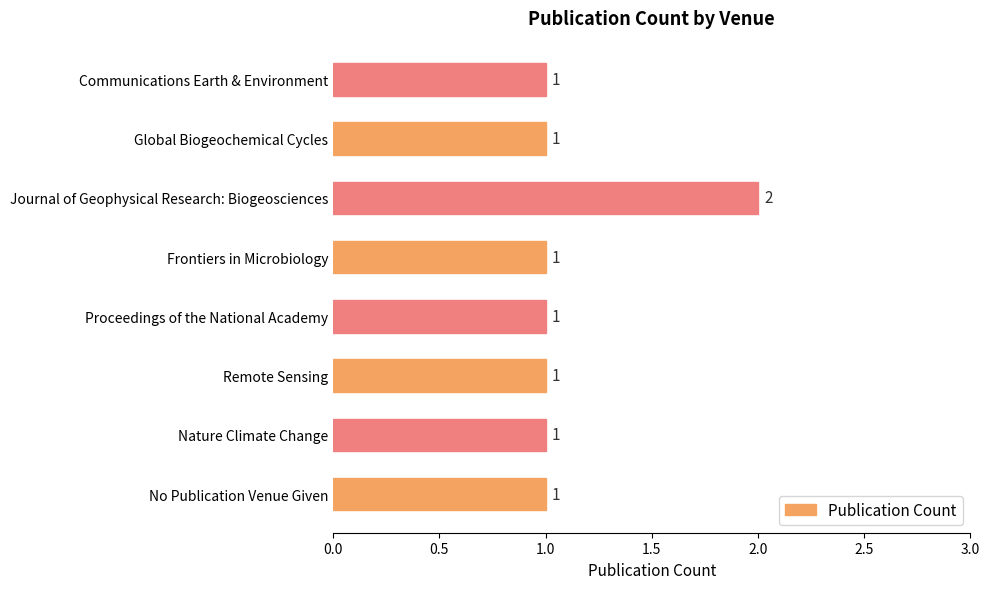

How many values are between 1 and 2?

8